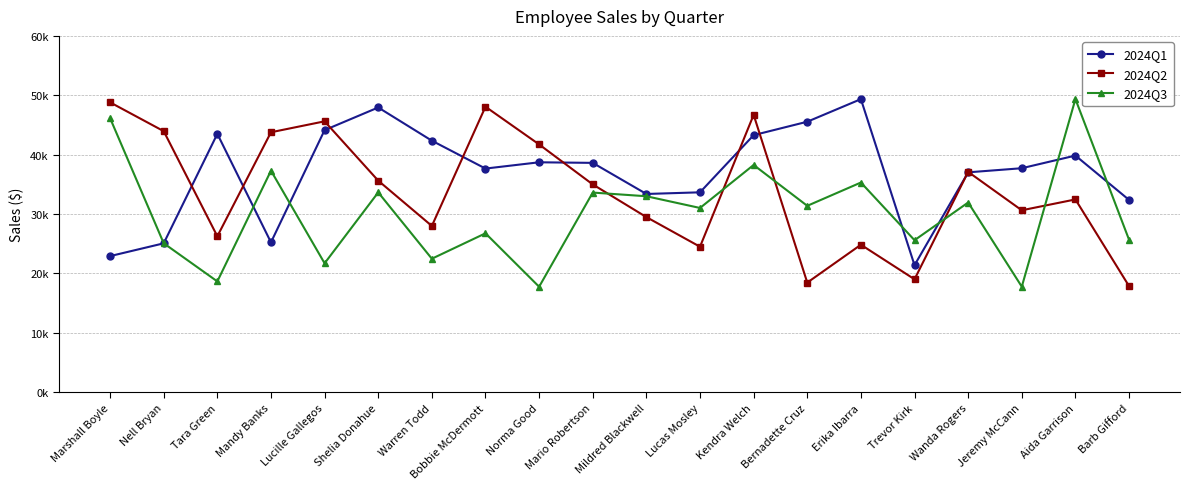

At Warren Todd, list the series in order from smallest to largest.

2024Q3, 2024Q2, 2024Q1